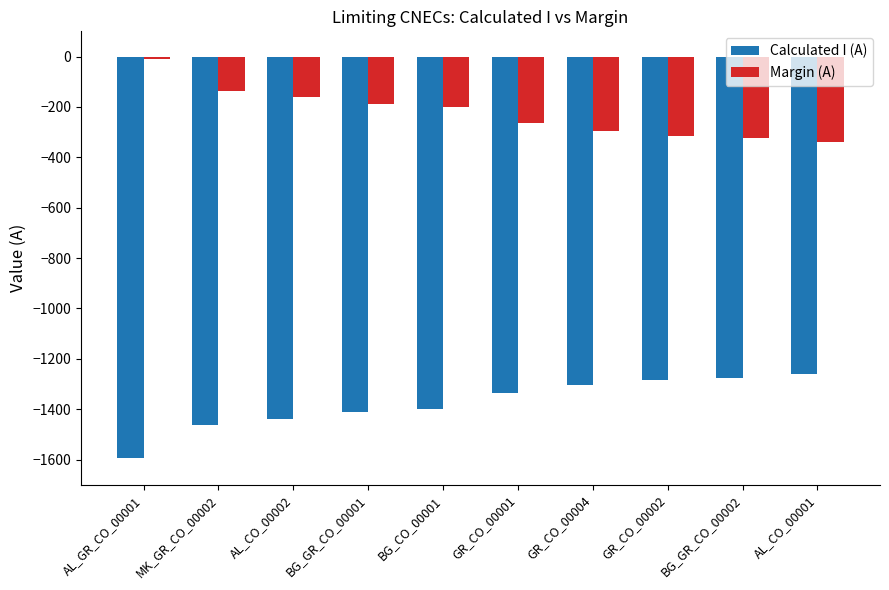

What is the spread (max minus min) of values at GR_CO_00001?

1074